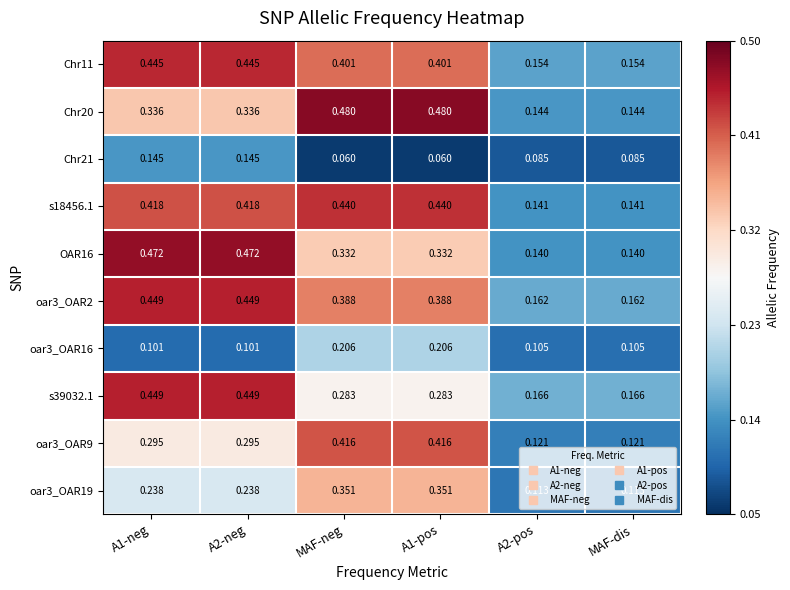

Is the value of oar3_OAR2 at A1-pos greater than the value of Chr20 at MAF-dis?

Yes